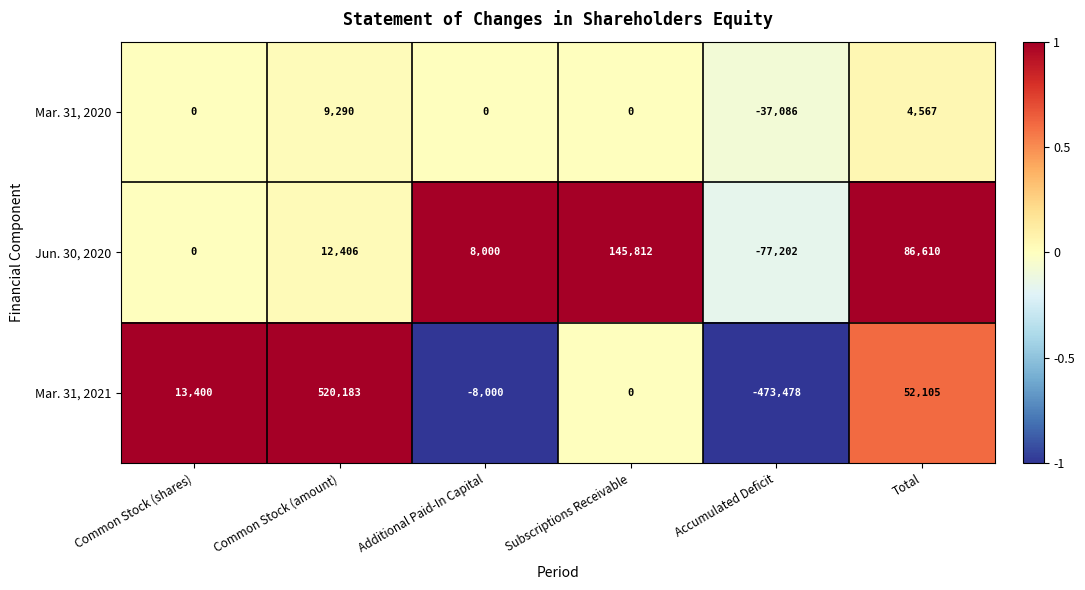

Reading left to right, transcribe all the data shown in this chart.

Mar. 31, 2020: 0	9290	0	0	-37086	4567
Jun. 30, 2020: 0	12406	8000	145812	-77202	86610
Mar. 31, 2021: 13400	520183	-8000	0	-473478	52105